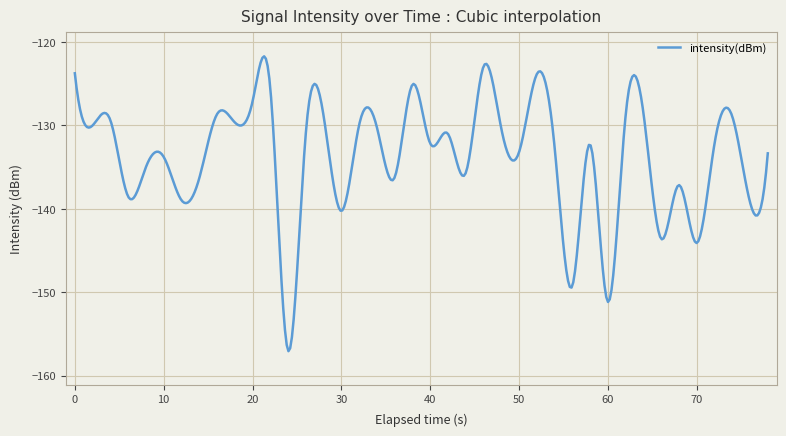

How many lines are shown in the chart?

1